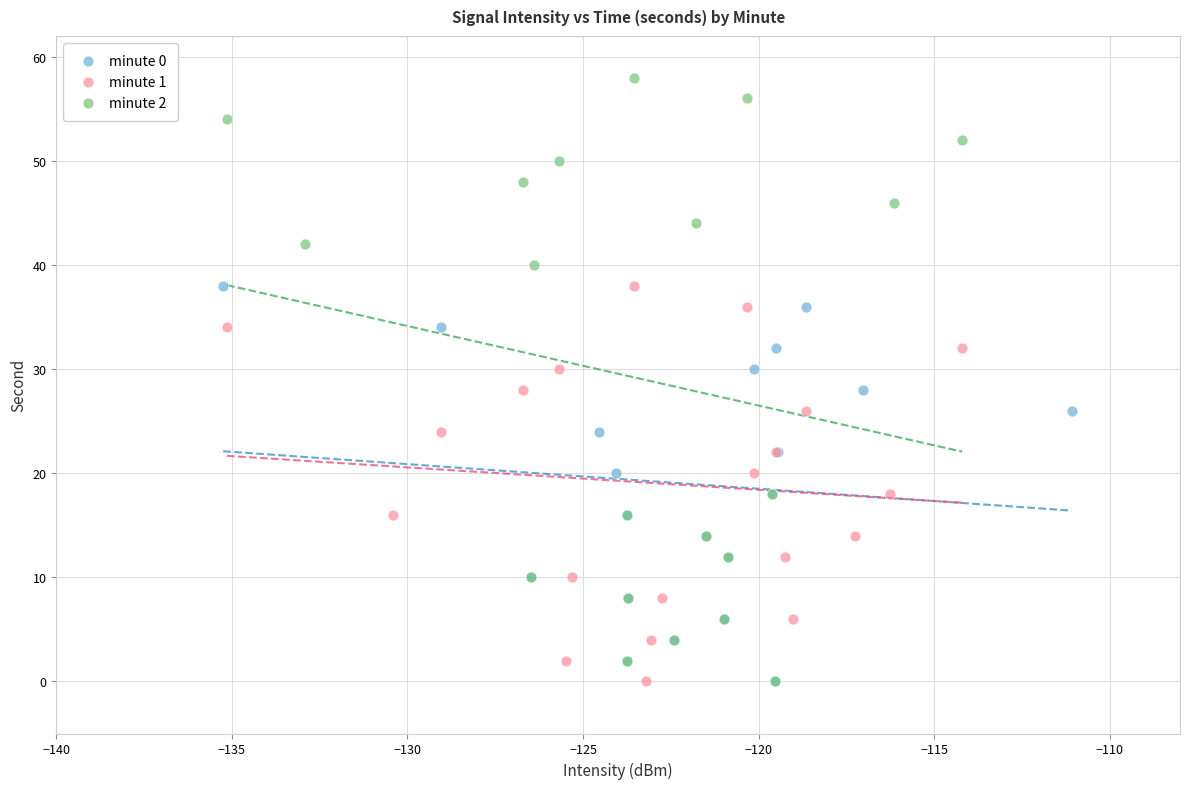

Which series contains the highest Y value?

minute 2